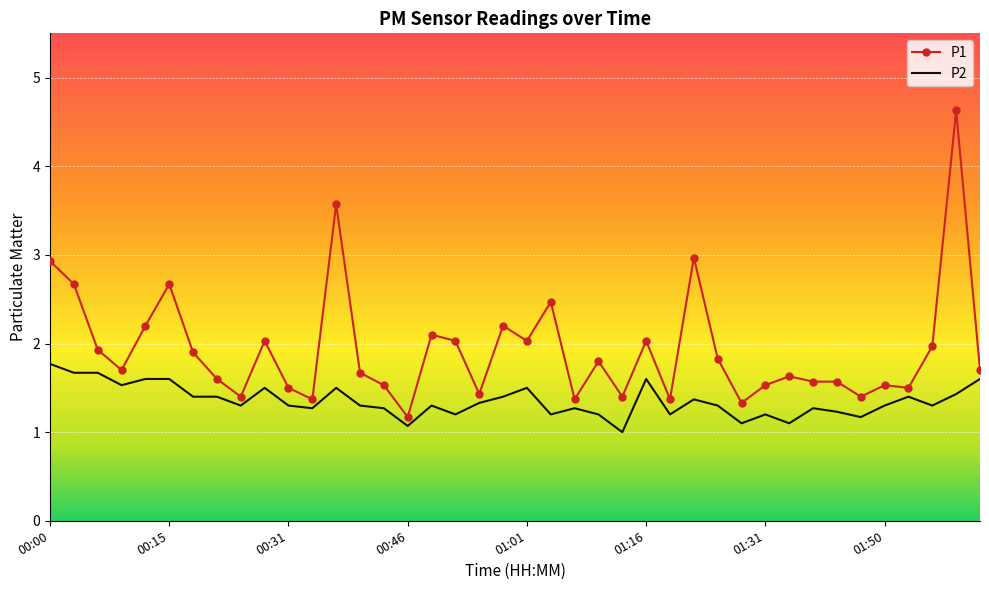

Reading right to left, list all the values displayed in this chart.

P1: 1.7	4.6	2.0	1.5	1.5	1.4	1.6	1.6	1.6	1.5	1.3	1.8	3.0	1.4	2.0	1.4	1.8	1.4	2.5	2.0	2.2	1.4	2.0	2.1	1.2	1.5	1.7	3.6	1.4	1.5	2.0	1.4	1.6	1.9	2.7	2.2	1.7	1.9	2.7	2.9
P2: 1.6	1.4	1.3	1.4	1.3	1.2	1.2	1.3	1.1	1.2	1.1	1.3	1.4	1.2	1.6	1.0	1.2	1.3	1.2	1.5	1.4	1.3	1.2	1.3	1.1	1.3	1.3	1.5	1.3	1.3	1.5	1.3	1.4	1.4	1.6	1.6	1.5	1.7	1.7	1.8